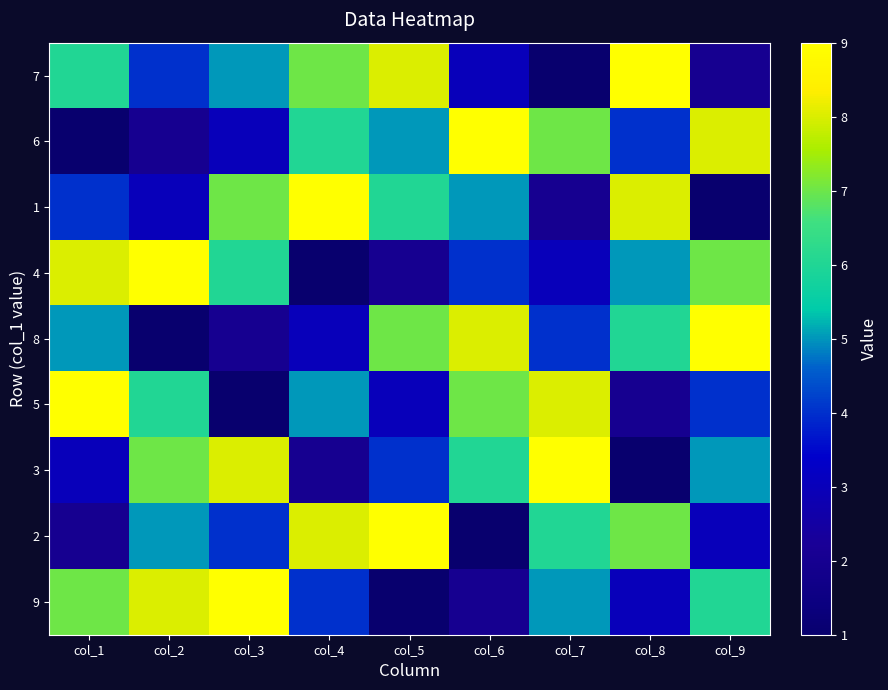

At which category is the sum across all series the highest?

col_1